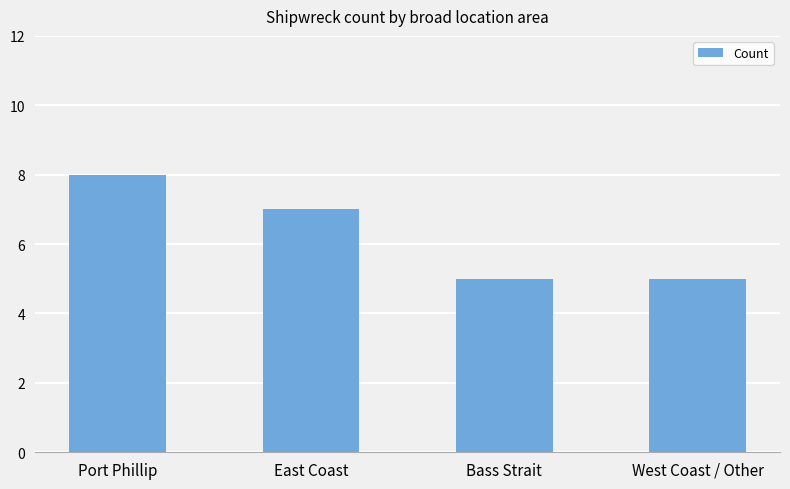

Reading left to right, transcribe all the data shown in this chart.

Port Phillip=8	East Coast=7	Bass Strait=5	West Coast / Other=5